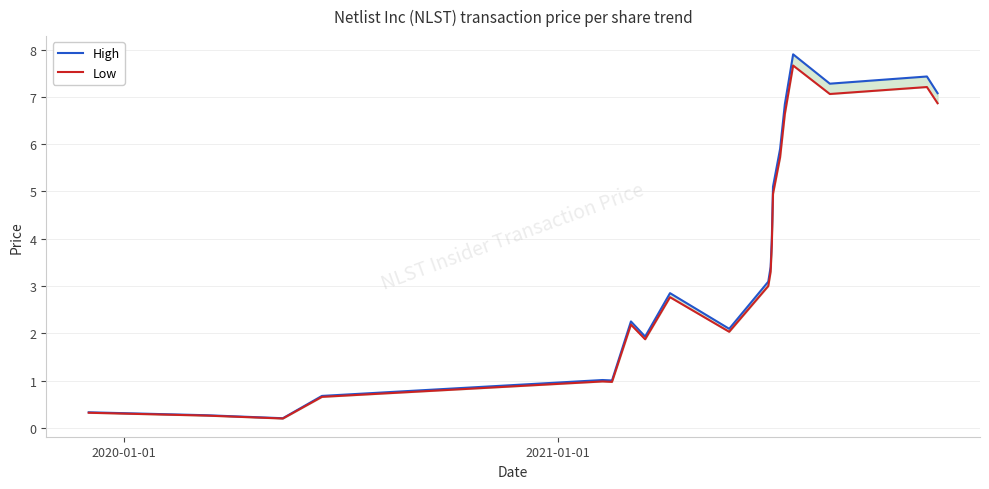

How many data points in Low are above 2?

13